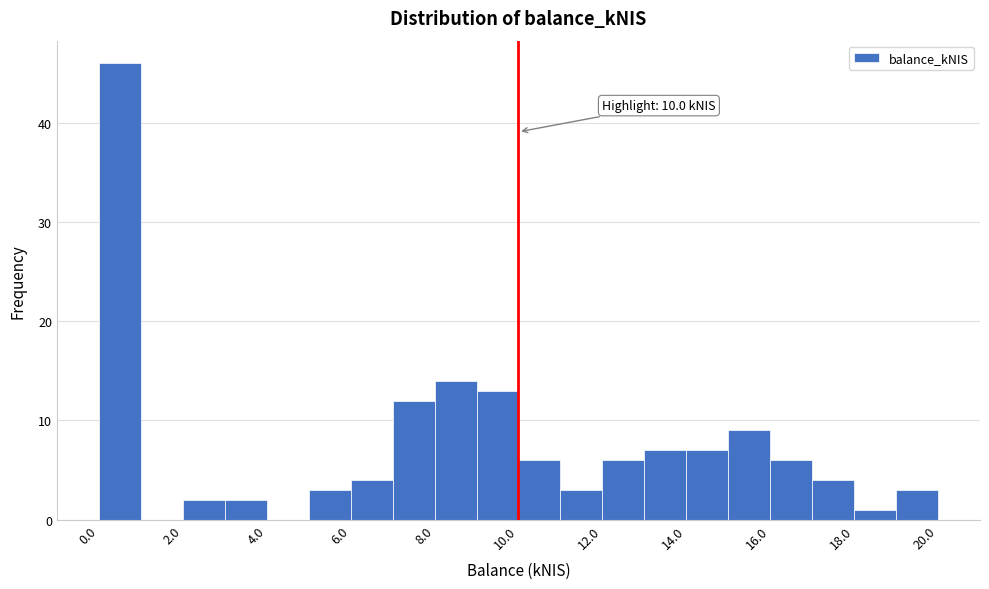

Read against the x-axis, roughly where is the centre of the tallest bar?

0.5